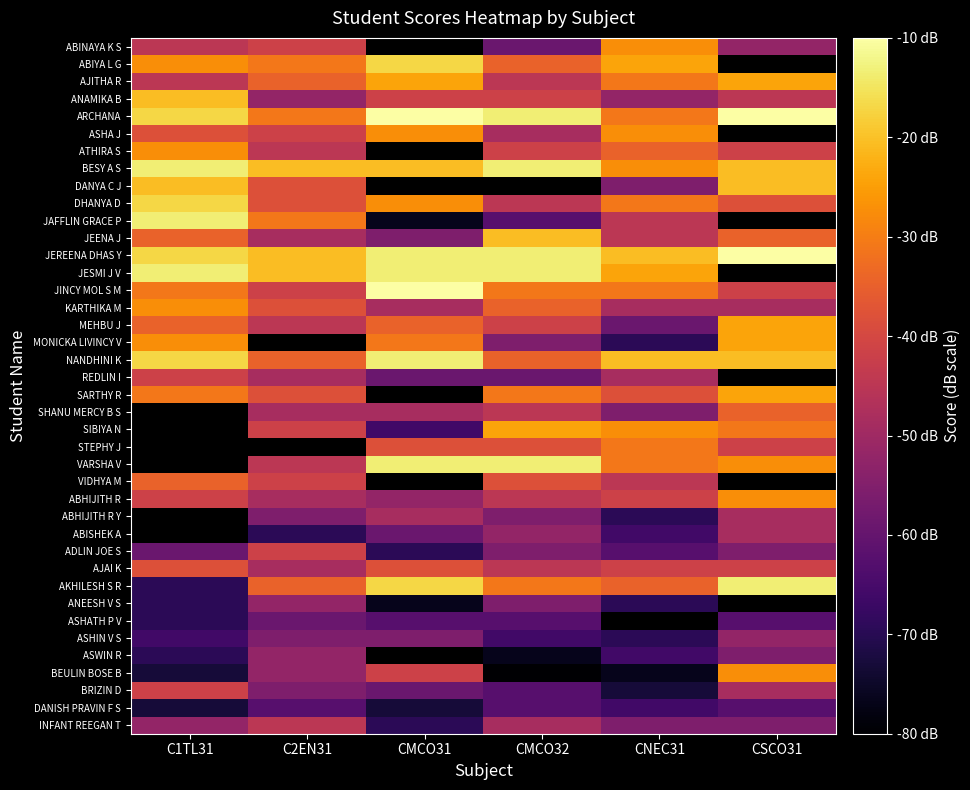

What is the approximate value of MEHBU J at CMCO31?

-34.5